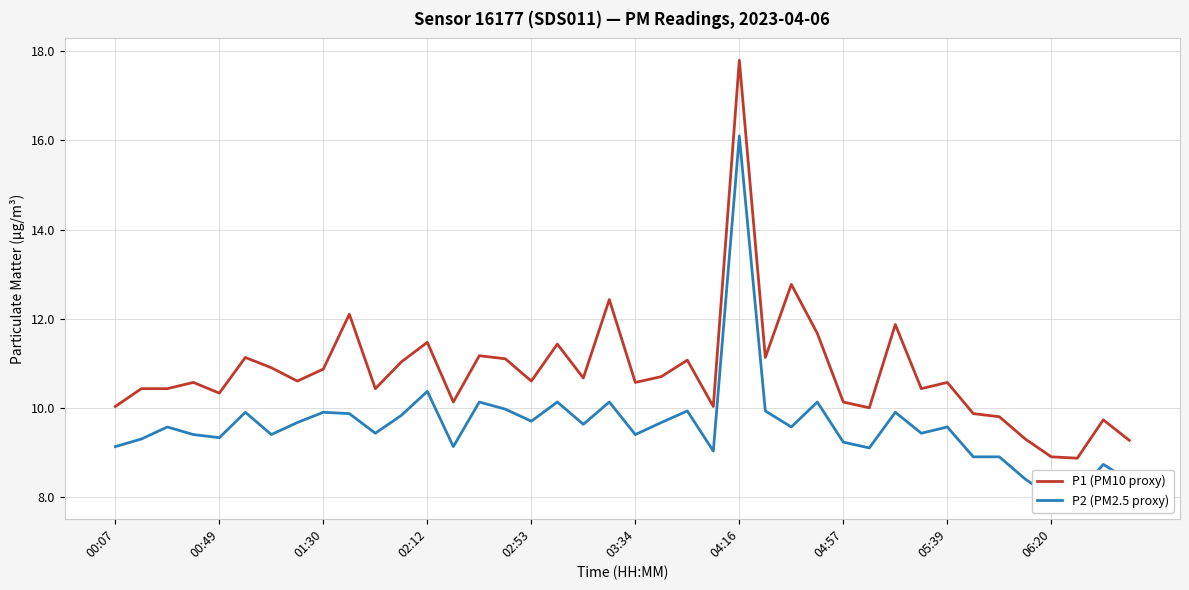

What is the approximate value of P1 (PM10 proxy) at 05:39?

10.6